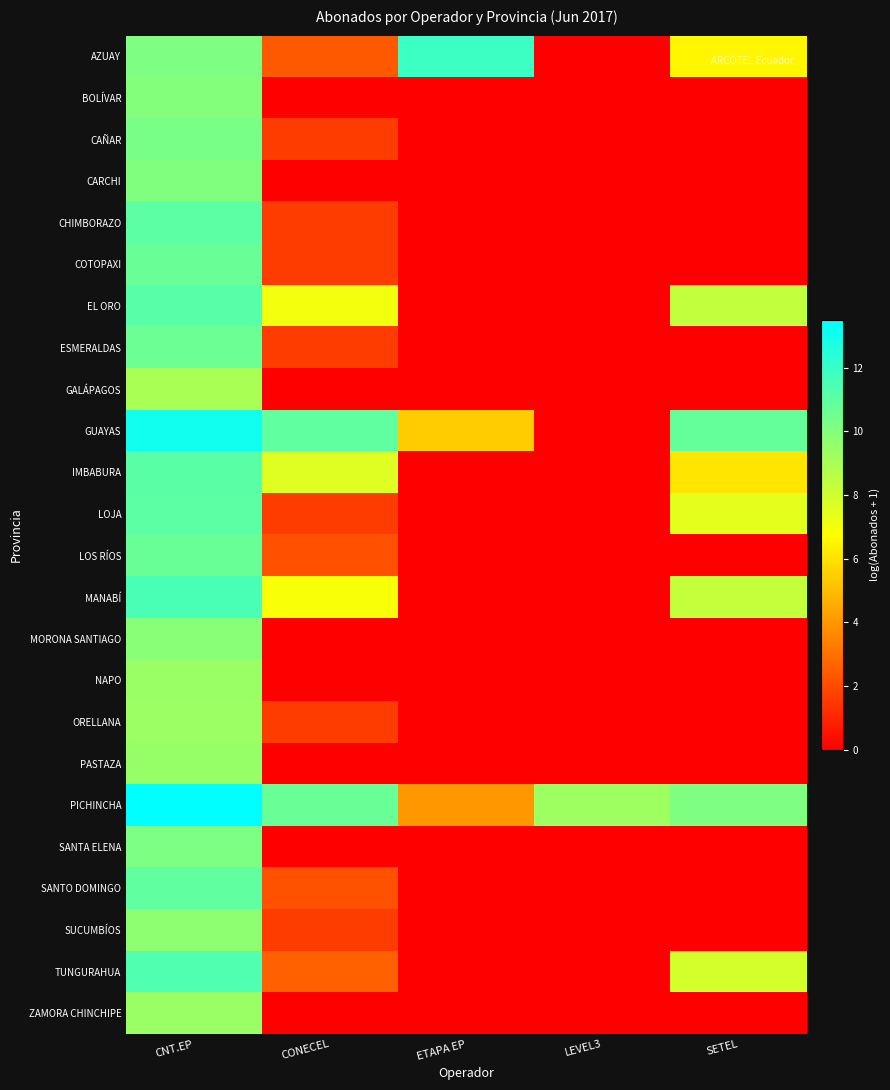

Reading right to left, list all the values displayed in this chart.

AZUAY: SETEL=6.5	LEVEL3=0.0	ETAPA EP=11.9	CONECEL=2.4	CNT.EP=10.1
BOLÍVAR: SETEL=0.0	LEVEL3=0.0	ETAPA EP=0.0	CONECEL=0.0	CNT.EP=10.0
CAÑAR: SETEL=0.0	LEVEL3=0.0	ETAPA EP=0.0	CONECEL=1.6	CNT.EP=10.3
CARCHI: SETEL=0.0	LEVEL3=0.0	ETAPA EP=0.0	CONECEL=0.0	CNT.EP=10.1
CHIMBORAZO: SETEL=0.0	LEVEL3=0.0	ETAPA EP=0.0	CONECEL=1.6	CNT.EP=11.0
COTOPAXI: SETEL=0.0	LEVEL3=0.0	ETAPA EP=0.0	CONECEL=1.6	CNT.EP=10.7
EL ORO: SETEL=8.4	LEVEL3=0.0	ETAPA EP=0.0	CONECEL=7.1	CNT.EP=11.2
ESMERALDAS: SETEL=0.0	LEVEL3=0.0	ETAPA EP=0.0	CONECEL=1.6	CNT.EP=10.6
GALÁPAGOS: SETEL=0.0	LEVEL3=0.0	ETAPA EP=0.0	CONECEL=0.0	CNT.EP=9.0
GUAYAS: SETEL=10.8	LEVEL3=0.0	ETAPA EP=5.4	CONECEL=10.9	CNT.EP=13.1
IMBABURA: SETEL=6.1	LEVEL3=0.0	ETAPA EP=0.0	CONECEL=7.6	CNT.EP=11.1
LOJA: SETEL=7.4	LEVEL3=0.0	ETAPA EP=0.0	CONECEL=1.6	CNT.EP=11.1
LOS RÍOS: SETEL=0.0	LEVEL3=0.0	ETAPA EP=0.0	CONECEL=2.2	CNT.EP=10.7
MANABÍ: SETEL=8.3	LEVEL3=0.0	ETAPA EP=0.0	CONECEL=6.9	CNT.EP=11.5
MORONA SANTIAGO: SETEL=0.0	LEVEL3=0.0	ETAPA EP=0.0	CONECEL=0.0	CNT.EP=9.9
NAPO: SETEL=0.0	LEVEL3=0.0	ETAPA EP=0.0	CONECEL=0.0	CNT.EP=9.4
ORELLANA: SETEL=0.0	LEVEL3=0.0	ETAPA EP=0.0	CONECEL=1.6	CNT.EP=9.4
PASTAZA: SETEL=0.0	LEVEL3=0.0	ETAPA EP=0.0	CONECEL=0.0	CNT.EP=9.5
PICHINCHA: SETEL=10.2	LEVEL3=9.3	ETAPA EP=4.0	CONECEL=10.7	CNT.EP=13.5
SANTA ELENA: SETEL=0.0	LEVEL3=0.0	ETAPA EP=0.0	CONECEL=0.0	CNT.EP=10.2
SANTO DOMINGO: SETEL=0.0	LEVEL3=0.0	ETAPA EP=0.0	CONECEL=2.2	CNT.EP=10.9
SUCUMBÍOS: SETEL=0.0	LEVEL3=0.0	ETAPA EP=0.0	CONECEL=1.6	CNT.EP=9.7
TUNGURAHUA: SETEL=7.9	LEVEL3=0.0	ETAPA EP=0.0	CONECEL=2.6	CNT.EP=11.4
ZAMORA CHINCHIPE: SETEL=0.0	LEVEL3=0.0	ETAPA EP=0.0	CONECEL=0.0	CNT.EP=9.4